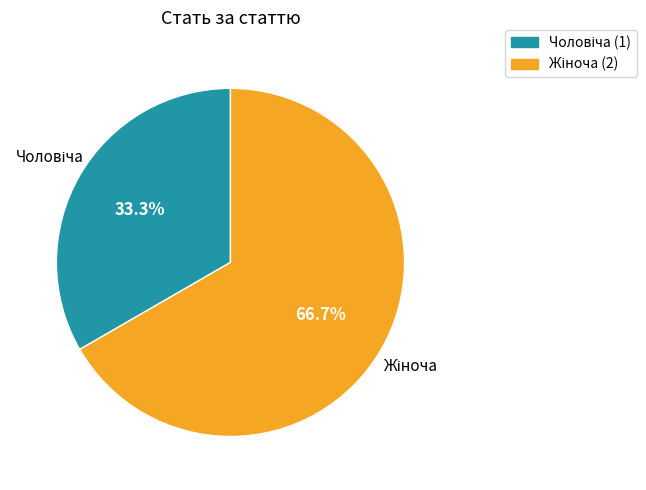

How many slices are in this pie chart?

2